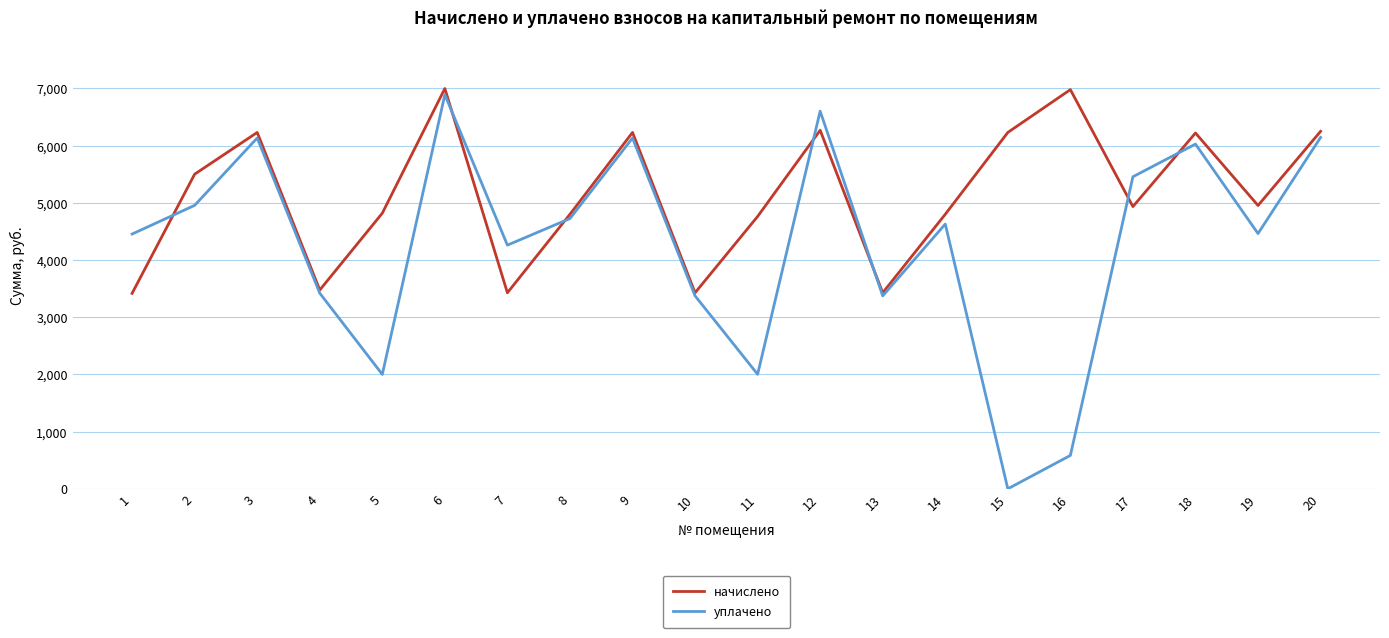

True or false: уплачено and начислено intersect in this chart.

True